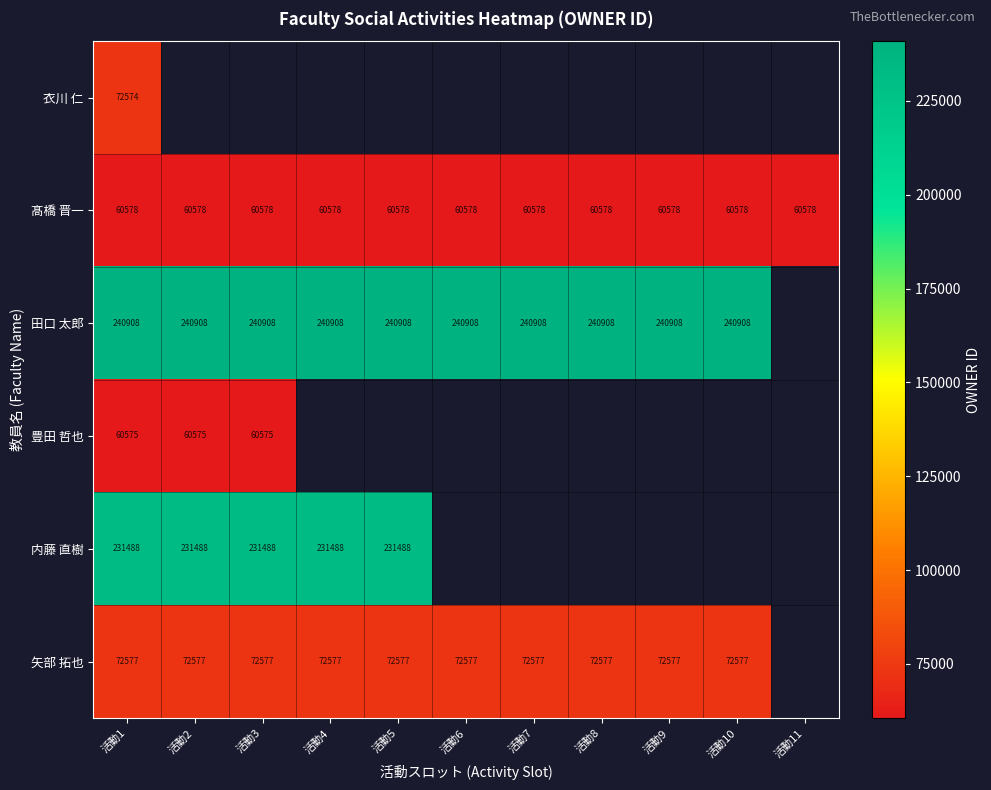

Which has a higher value, 活動6 or 活動8?

活動8